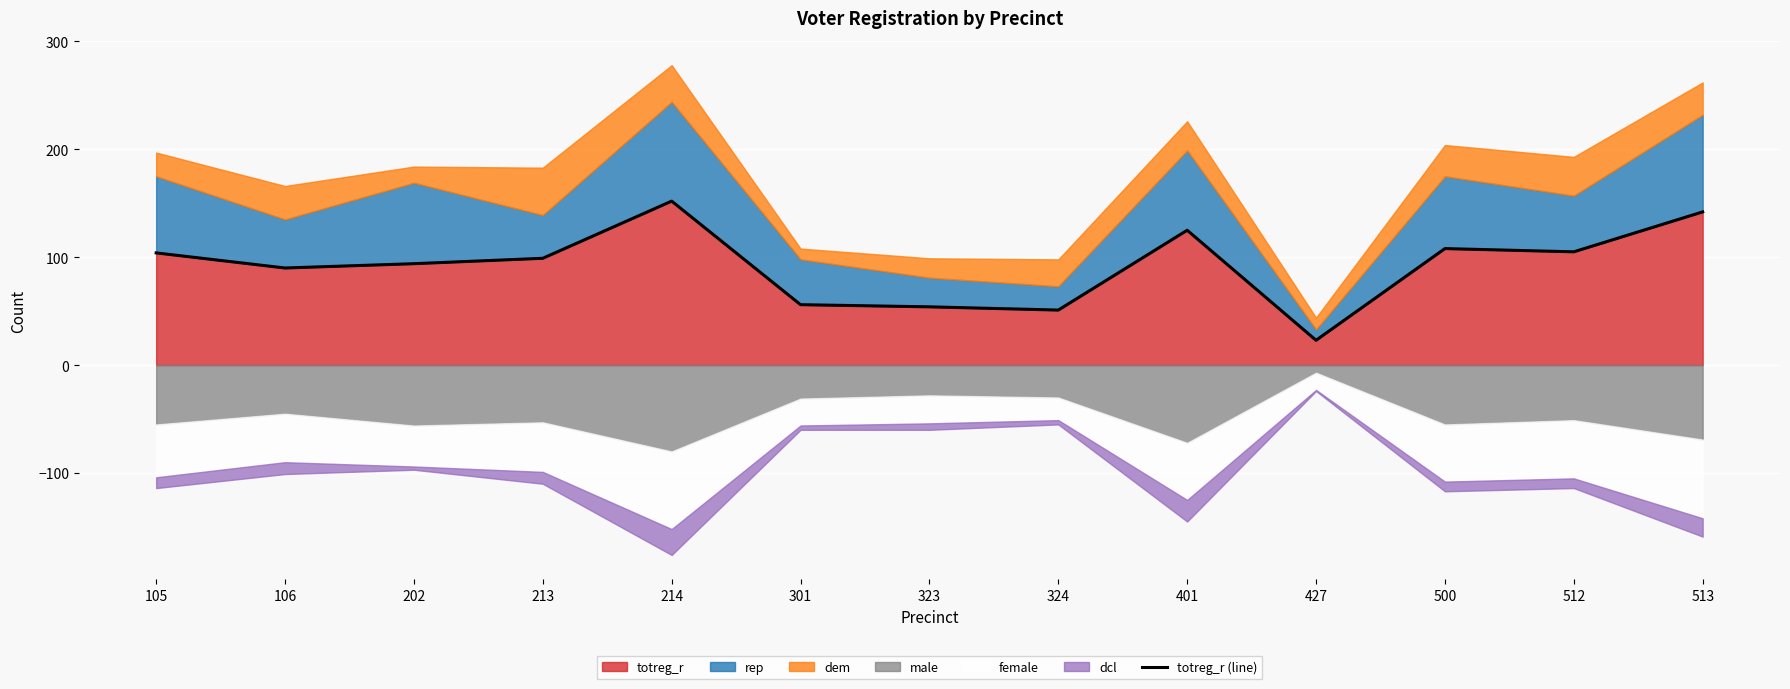

Where is the data nearest to the value 87?

106